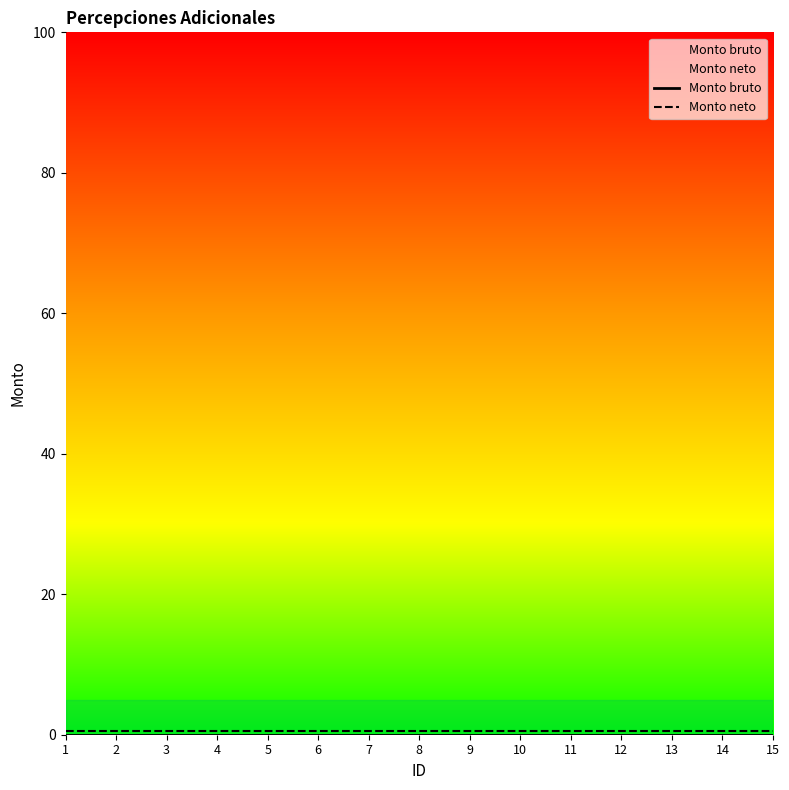

Rank the series by their average value, from lowest to highest.

Monto bruto, Monto neto